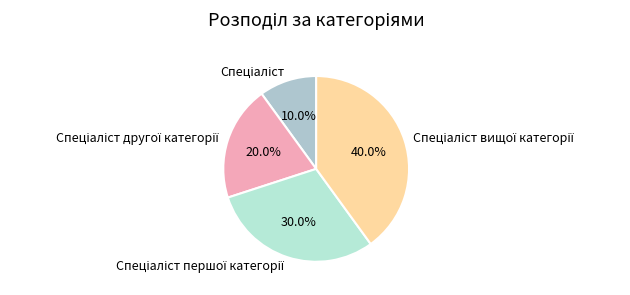

How many slices are in this pie chart?

4